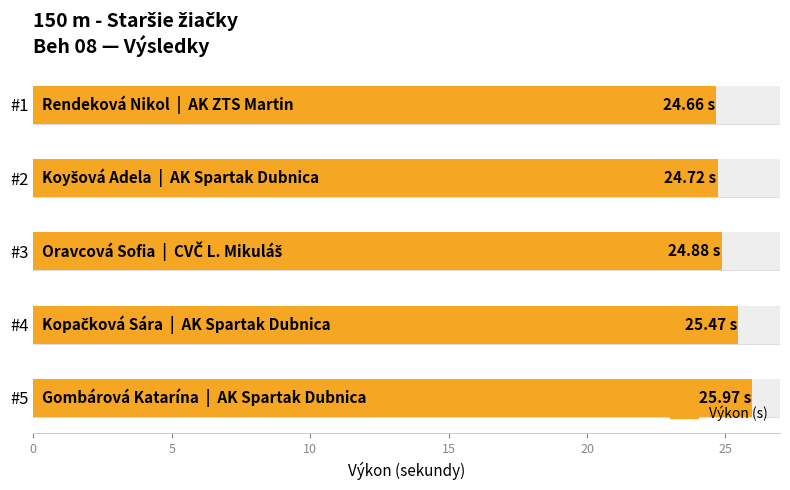

Are the bars grouped side by side (vs. stacked)?

No